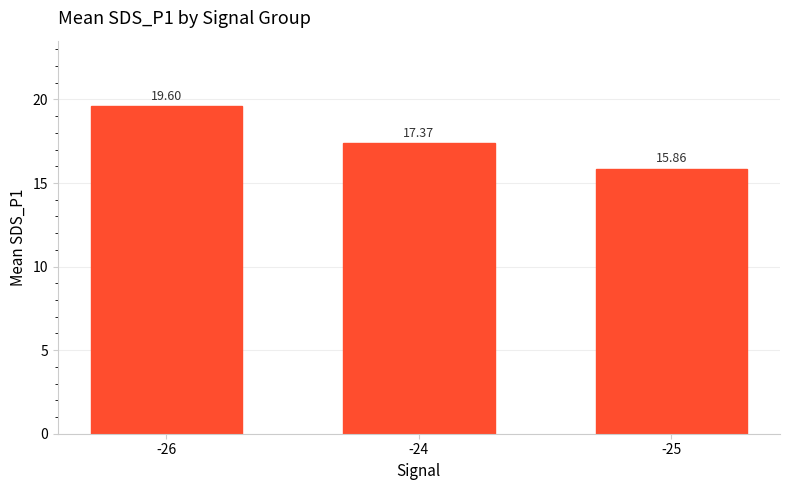

Between -26 and -24, which is larger?

-26